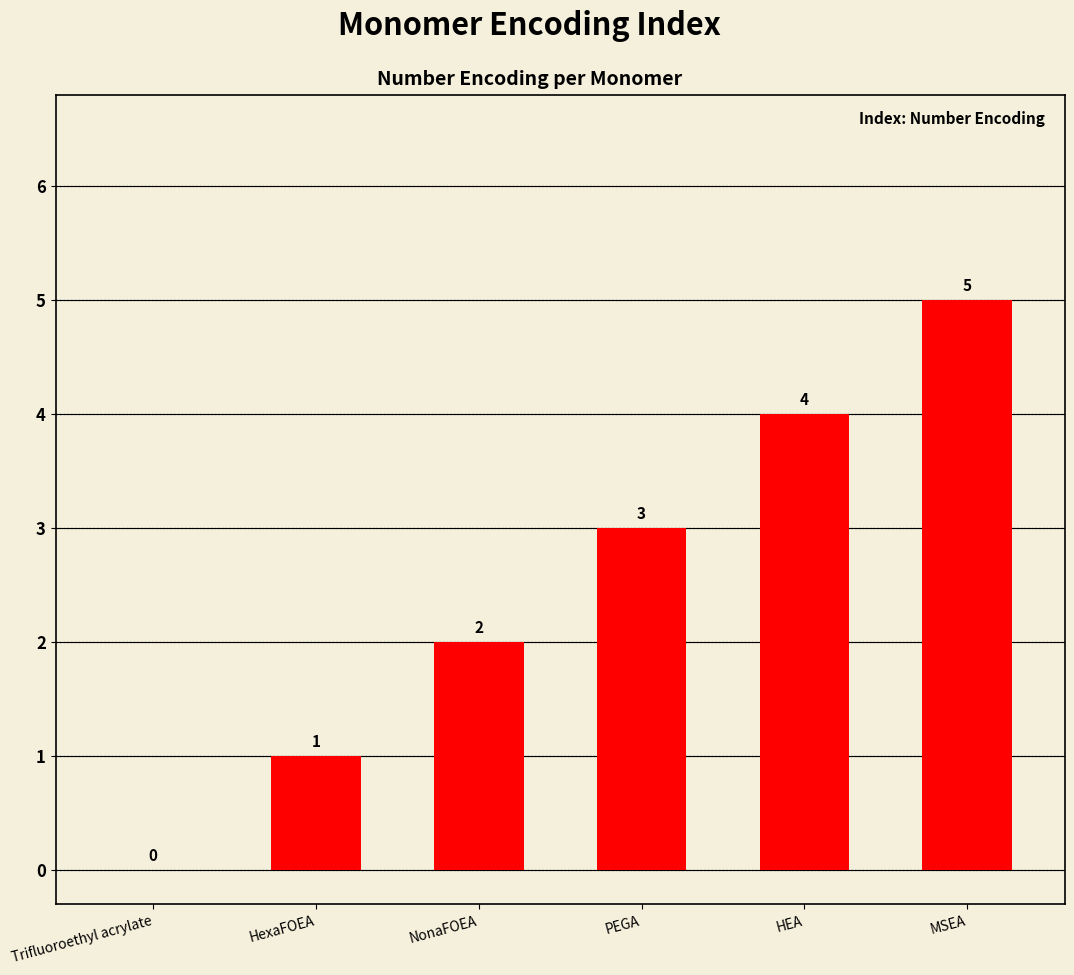

What is the ratio of the value at HexaFOEA to the value at NonaFOEA?

0.5